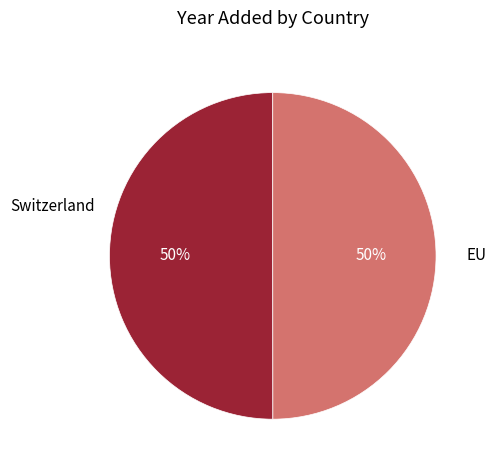

Count the number of slices in the pie.

2